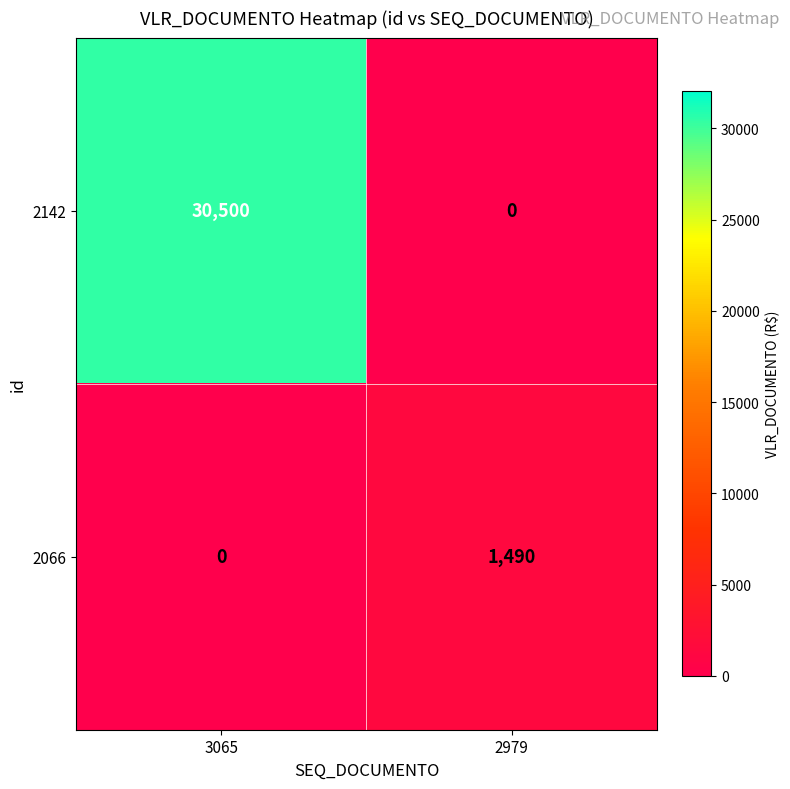

The value of 2142 at 3065 is 48229. True or false?

False